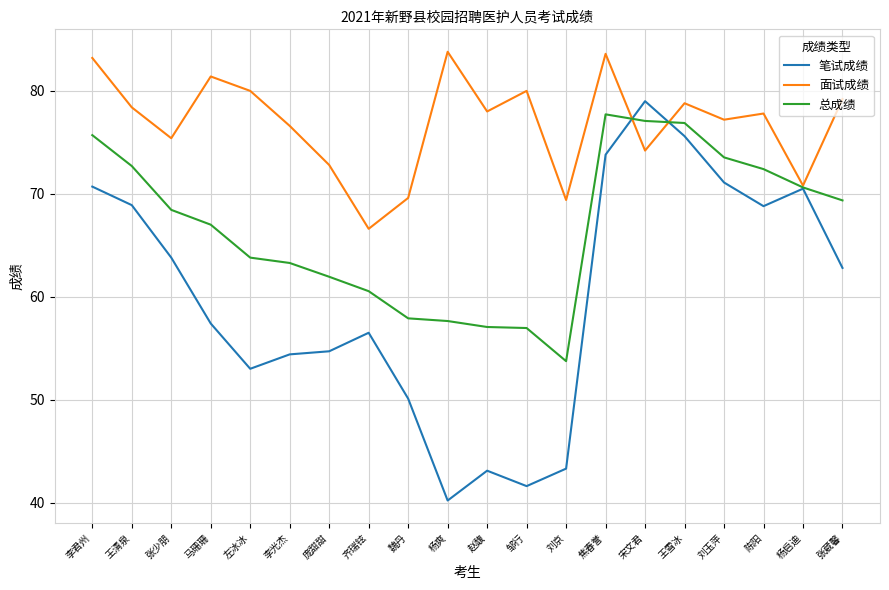

What is the sum of all 面试成绩 values?

1536.8